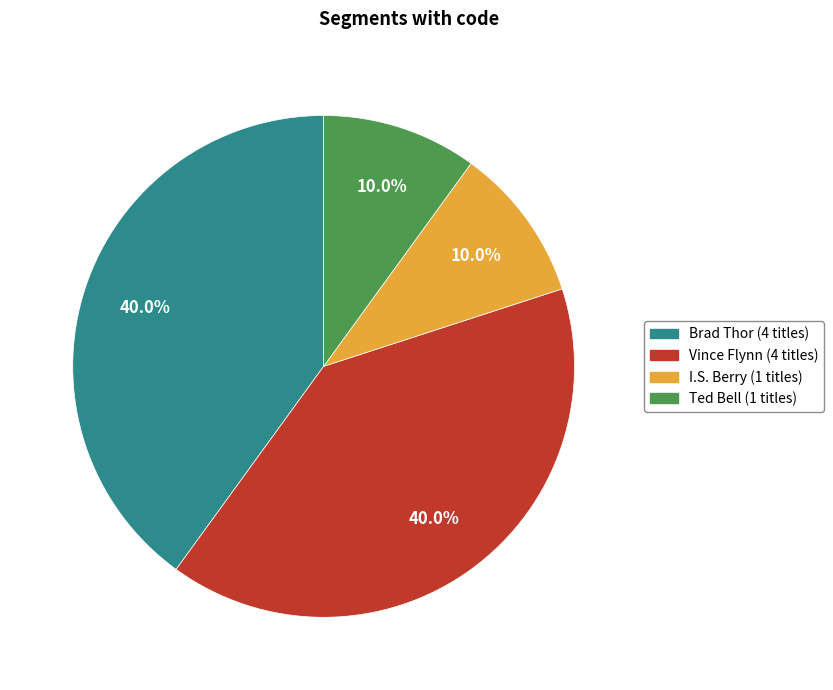

Is there a majority slice in this chart?

No